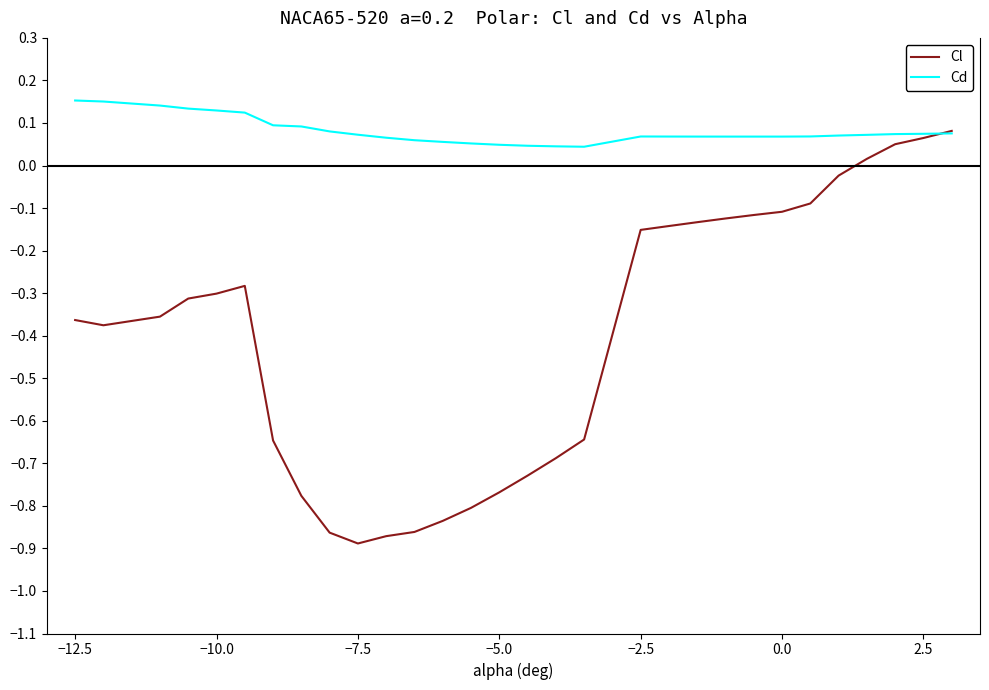

List the series in order of their overall mean, highest first.

Cd, Cl